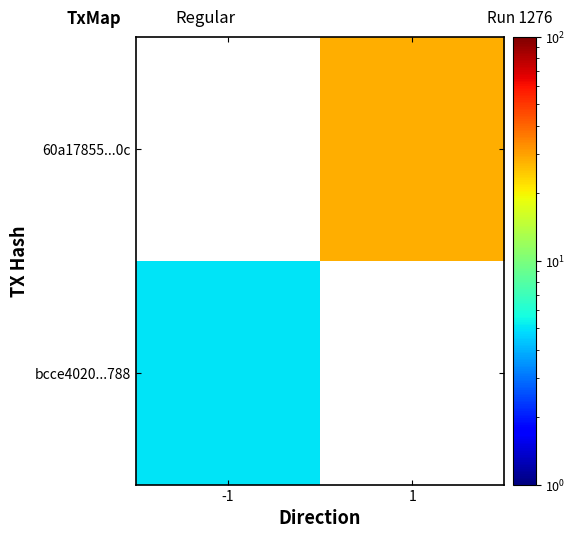

Where is bcce4020...788 nearest to the value 5?

-1